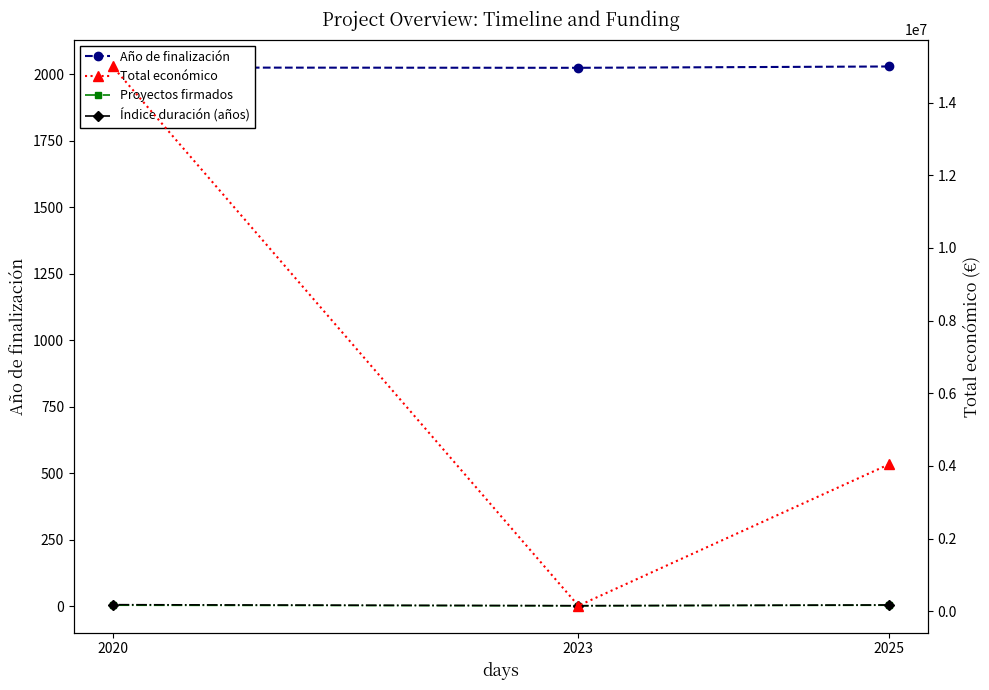

What is the lowest value of the Total económico series?

150000